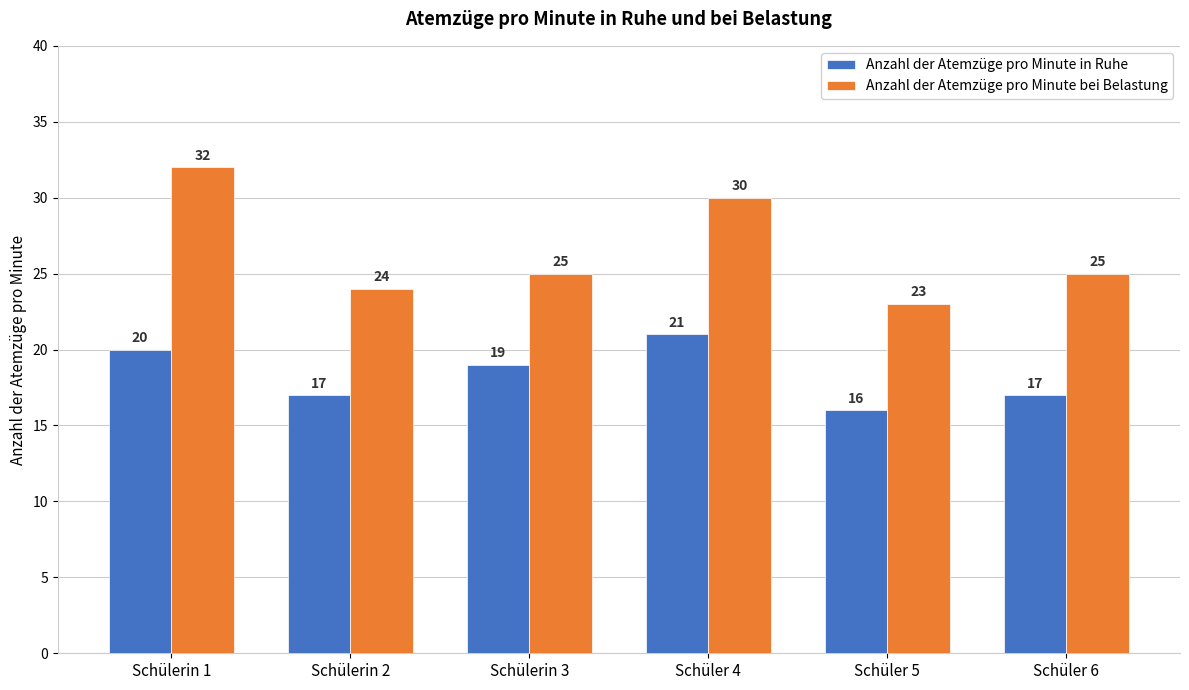

What is the difference between the maximum and minimum values in the Anzahl der Atemzüge pro Minute in Ruhe series?

5